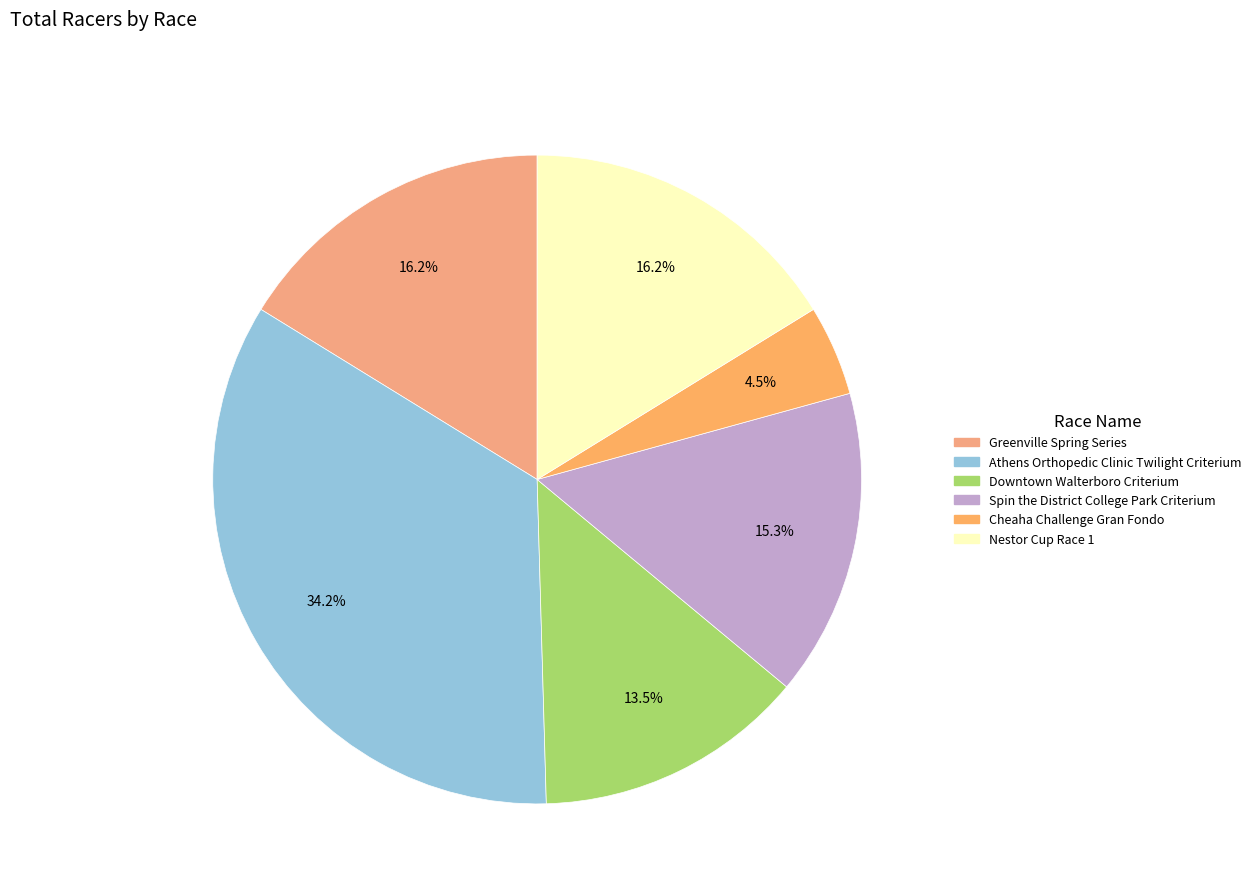

Does Spin the District College Park Criterium account for over 50% of the chart?

No